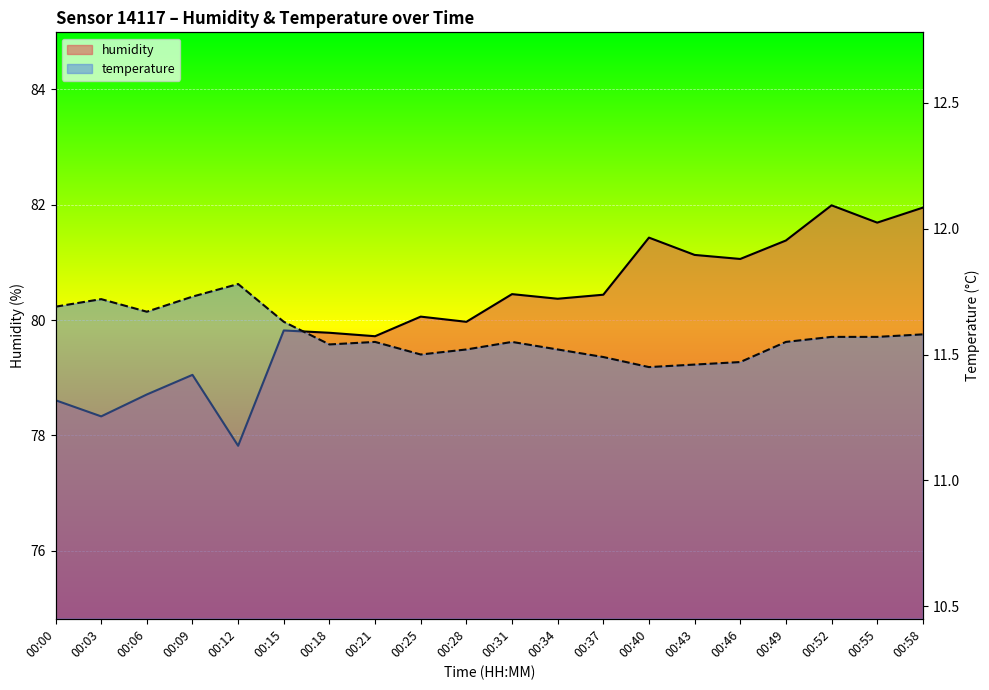

Does the chart display data point markers on the line(s)?

No